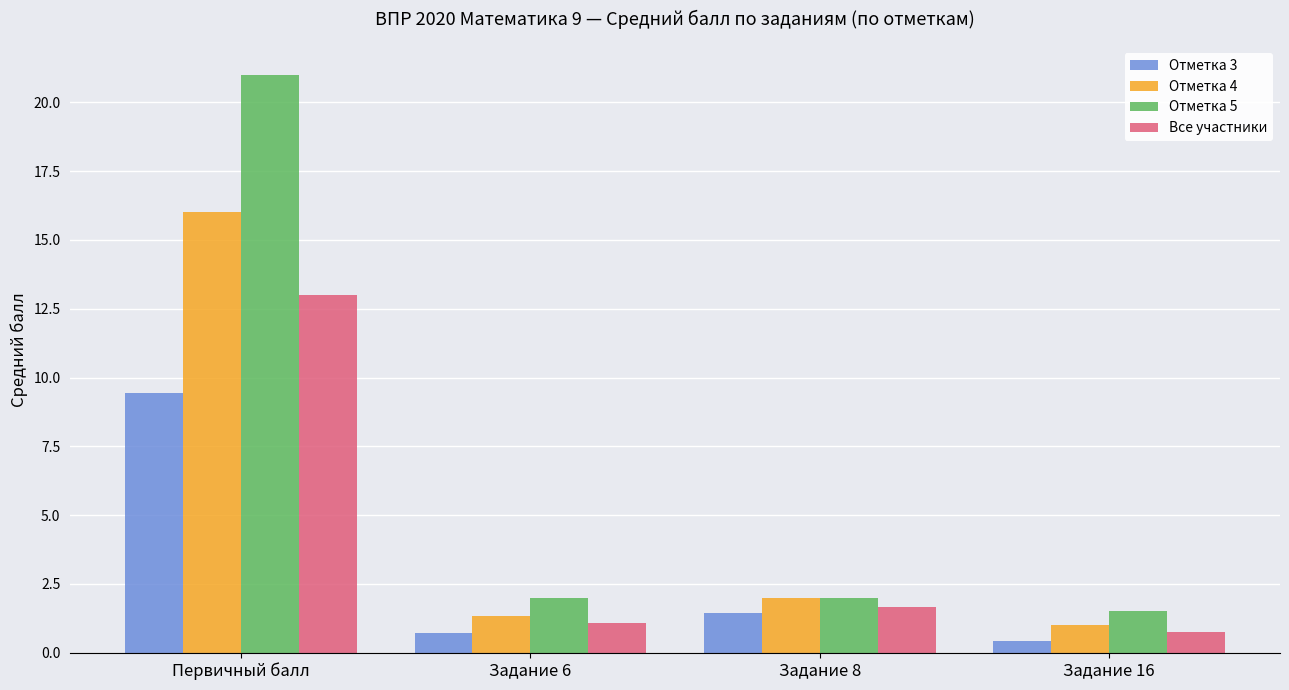

Which category has the highest value across all series?

Первичный балл